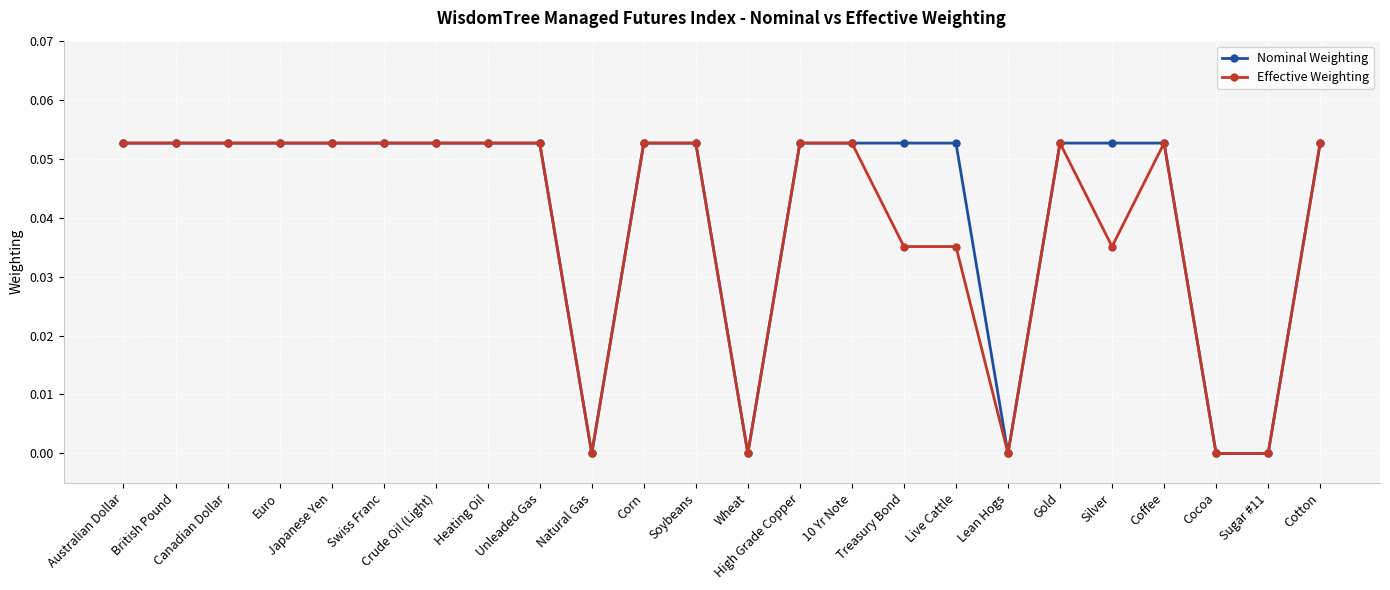

True or false: Effective Weighting has more than 1 interior local peaks.

True